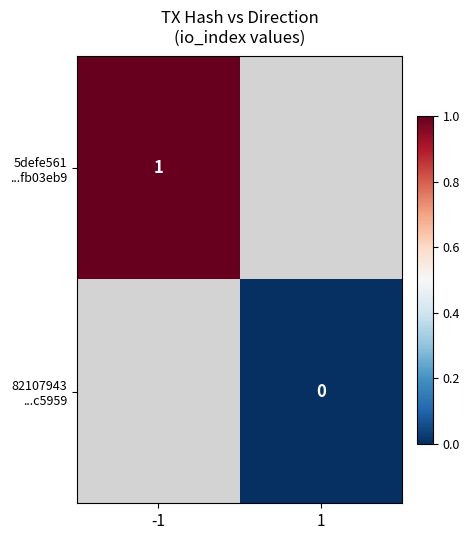

Which category has the highest value across all series?

-1